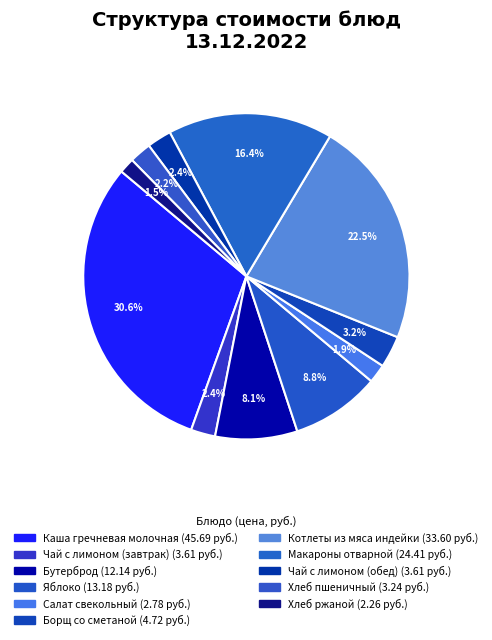

How many slices are in this pie chart?

11